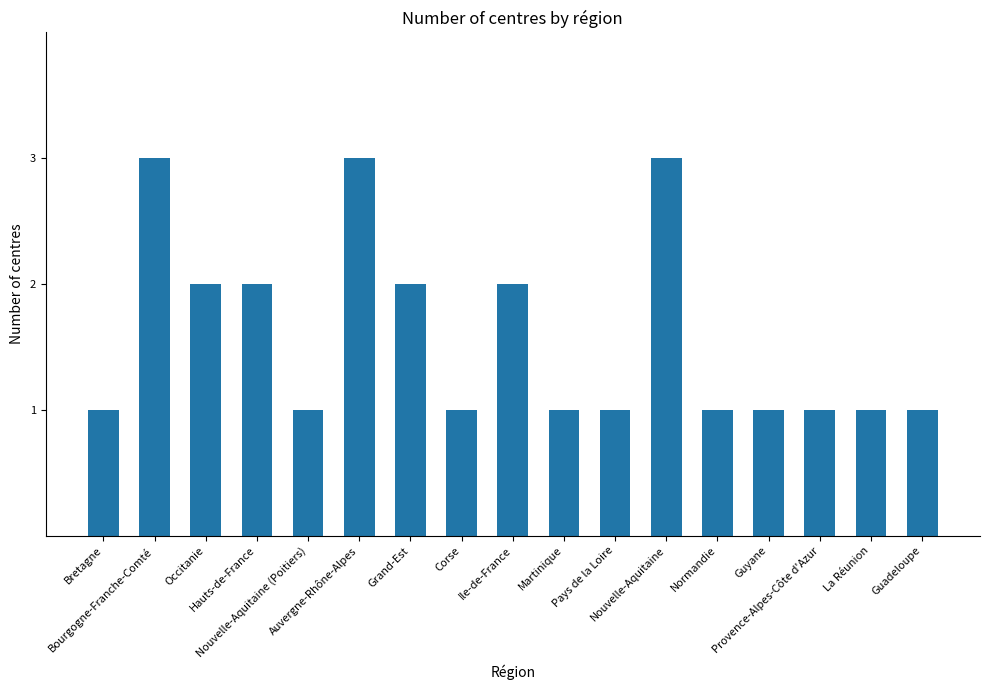

Is it true that the value at Guadeloupe is 1?

True